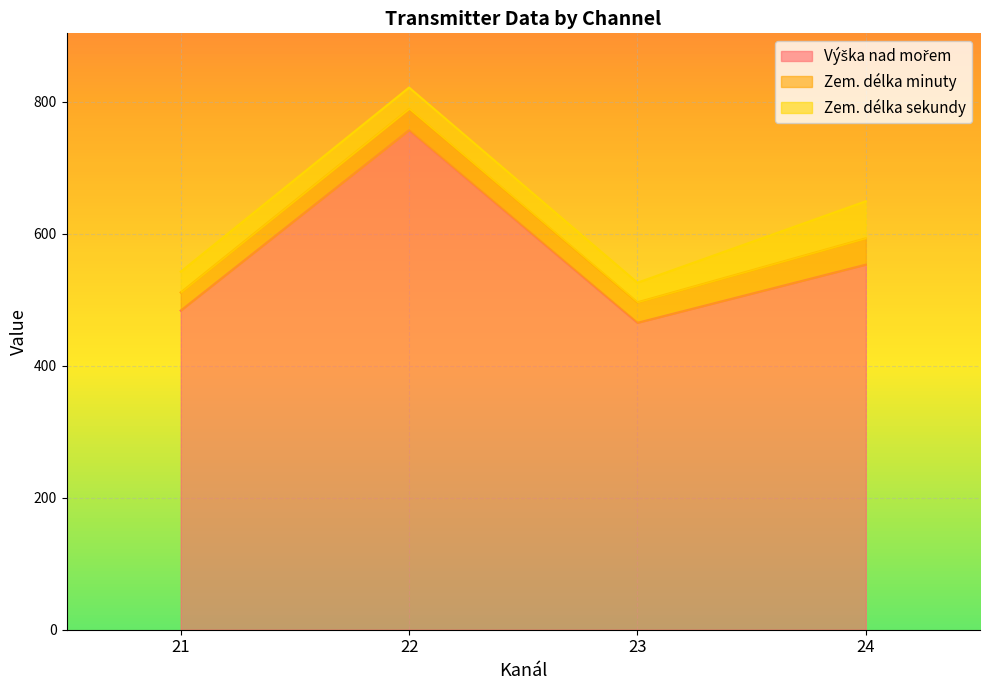

How many distinct data groups are displayed?

3